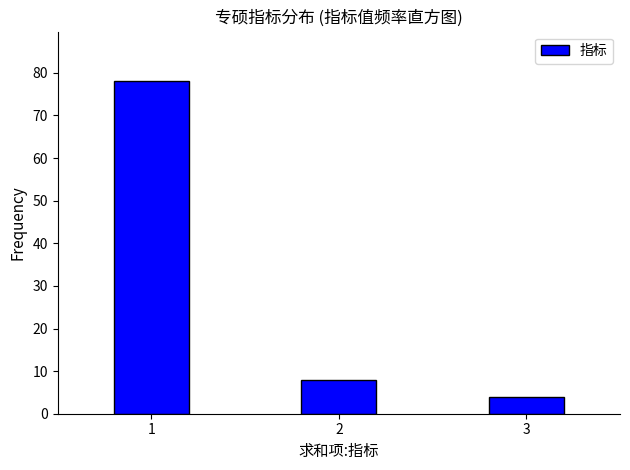

Reading right to left, list all the values displayed in this chart.

4	8	78